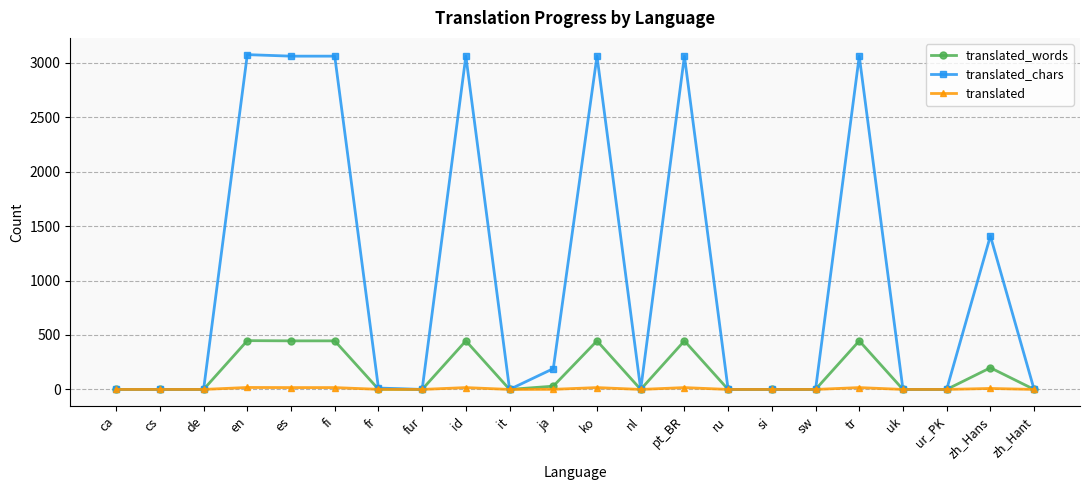

Which series changed the most between pt_BR and uk?

translated_chars